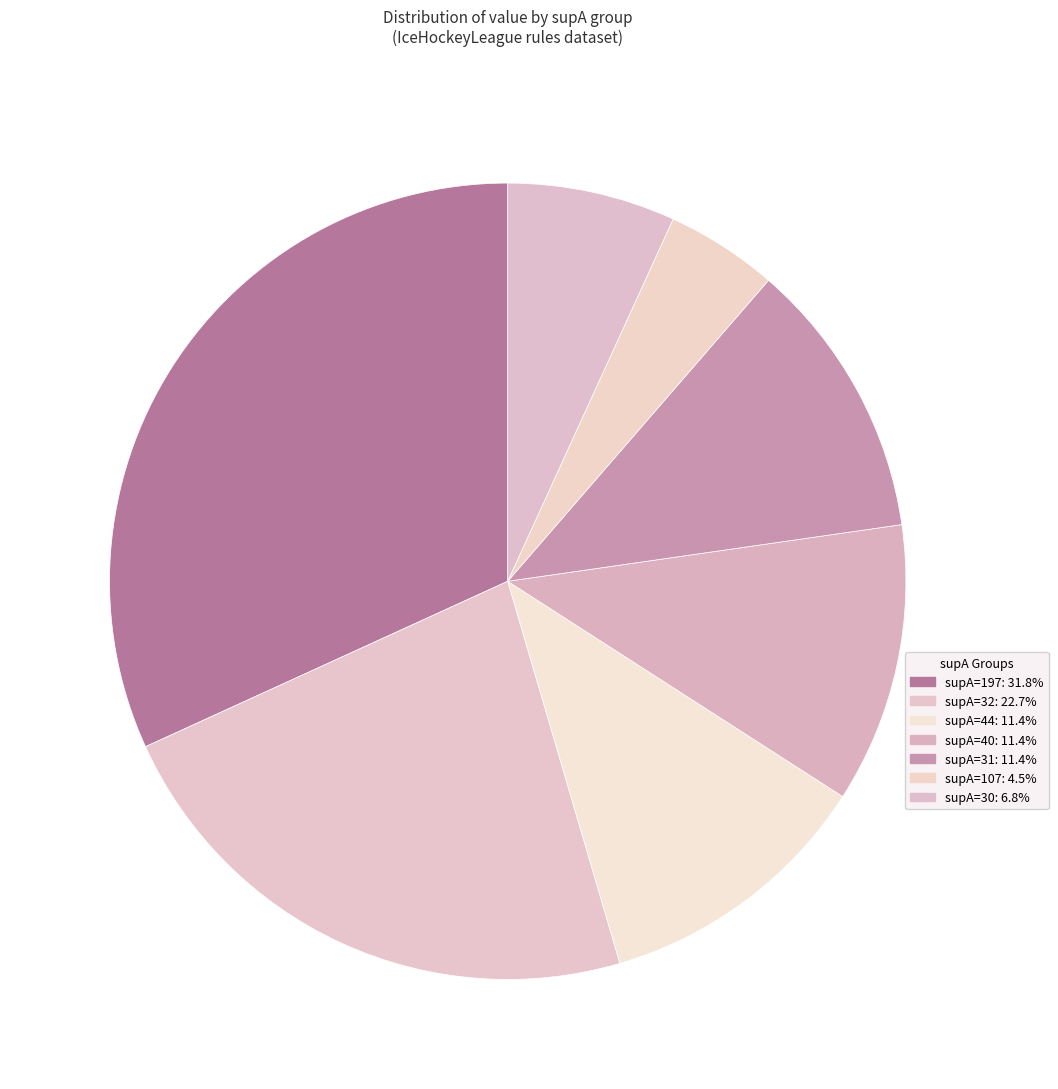

How many segments does this pie chart have?

7